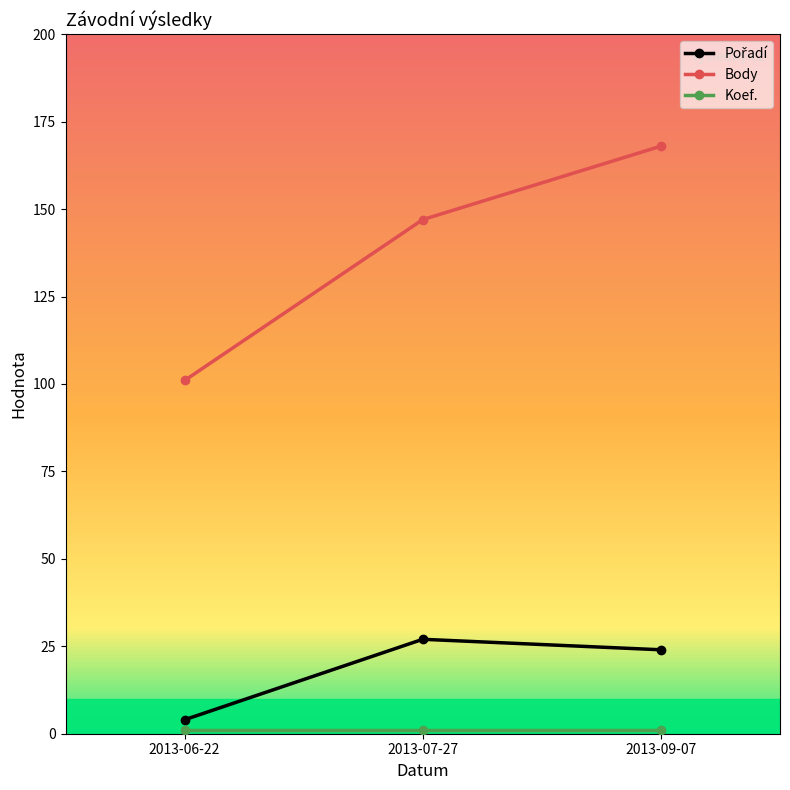

What is the spread (max minus min) of values at 2013-07-27?

146